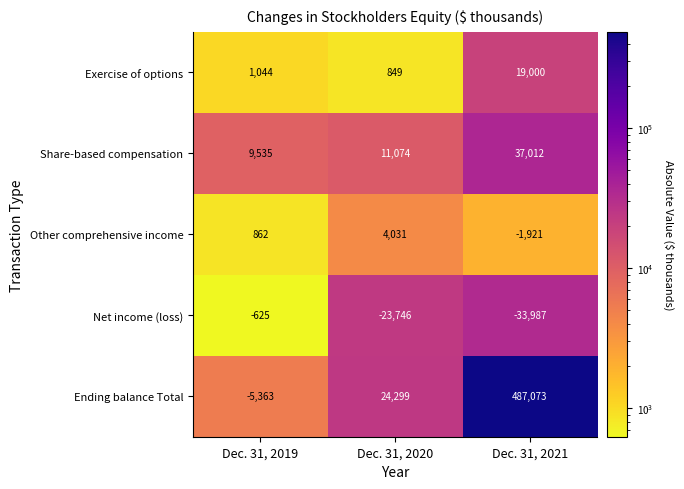

What is the sum of all Ending balance Total values?

506009